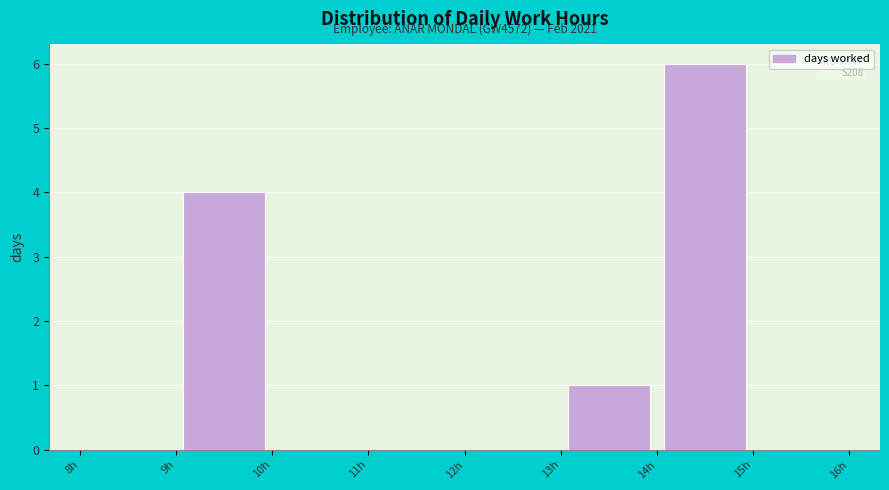

Which range on the x-axis has the tallest bar?

14 to 15